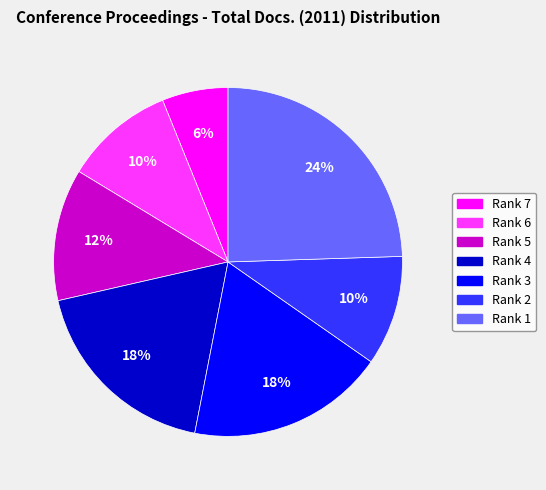

Which slice is the largest?

Rank 1